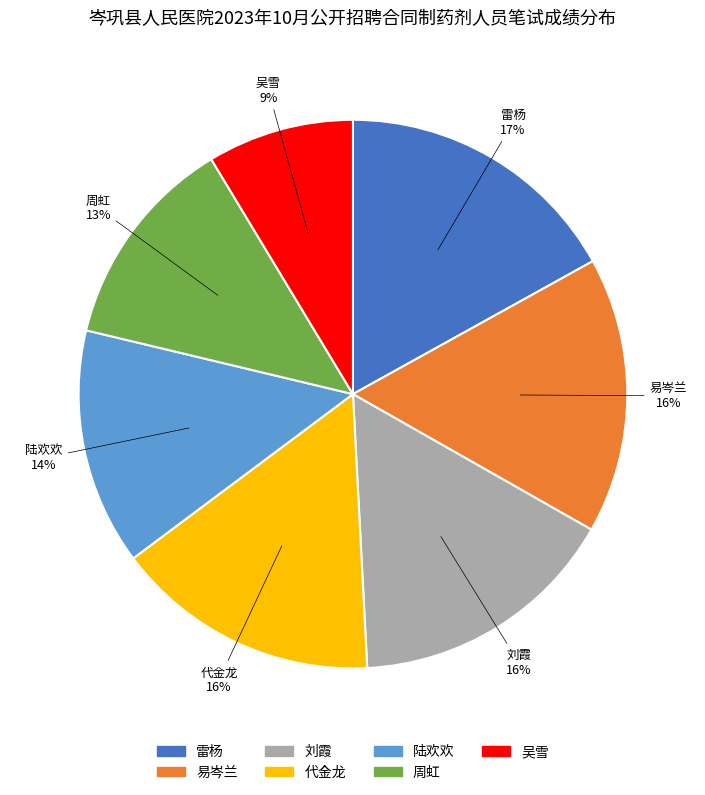

The 代金龙 slice represents 16% of the pie. True or false?

True